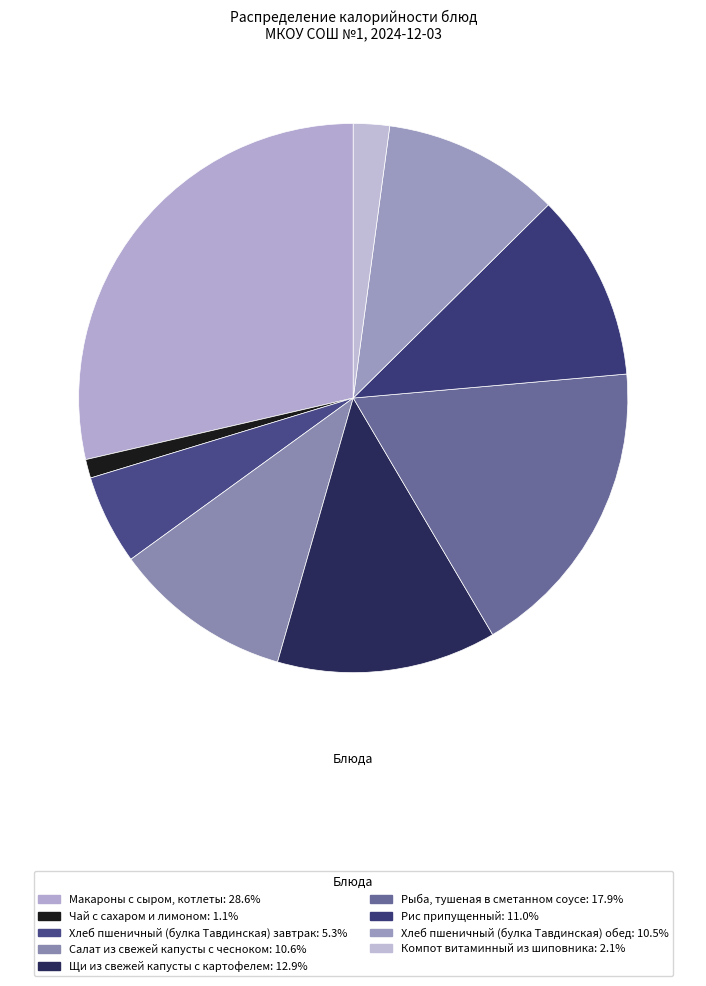

The Салат из свежей капусты с чесноком slice represents 25% of the pie. True or false?

False